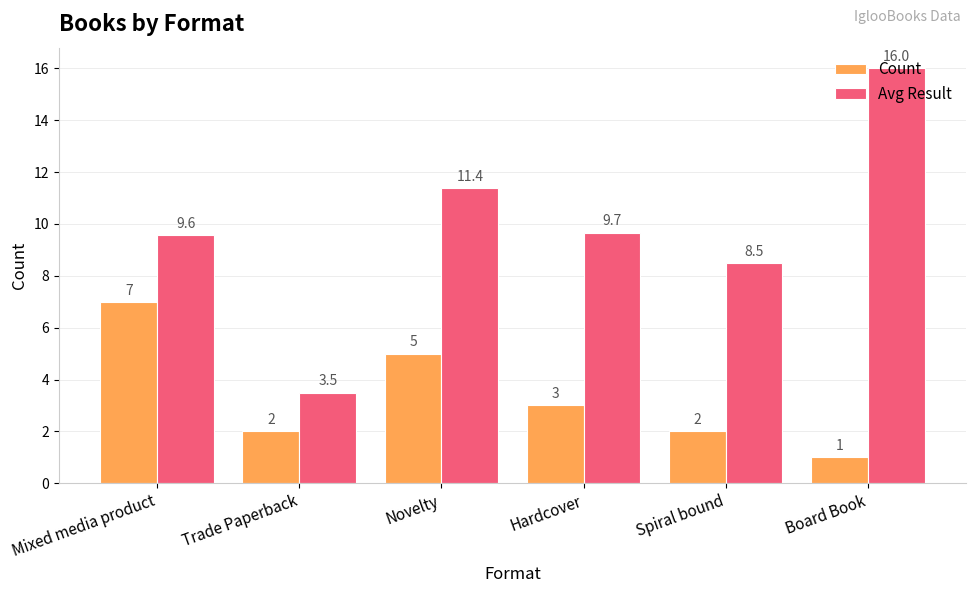

The value of Avg Result at Mixed media product is 9.6. True or false?

True